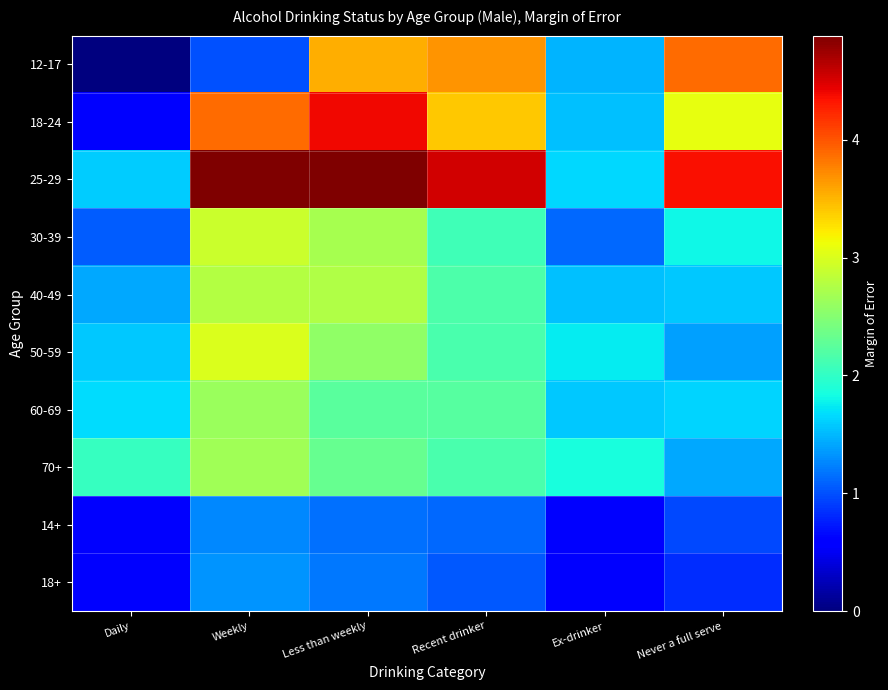

How many series are shown in this chart?

10